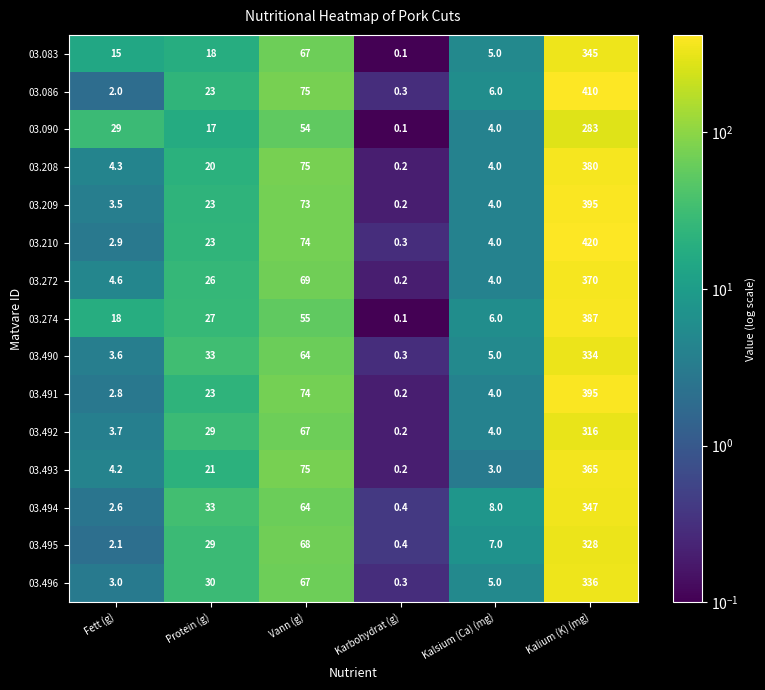

What is the total value across all series at Karbohydrat (g)?

3.5